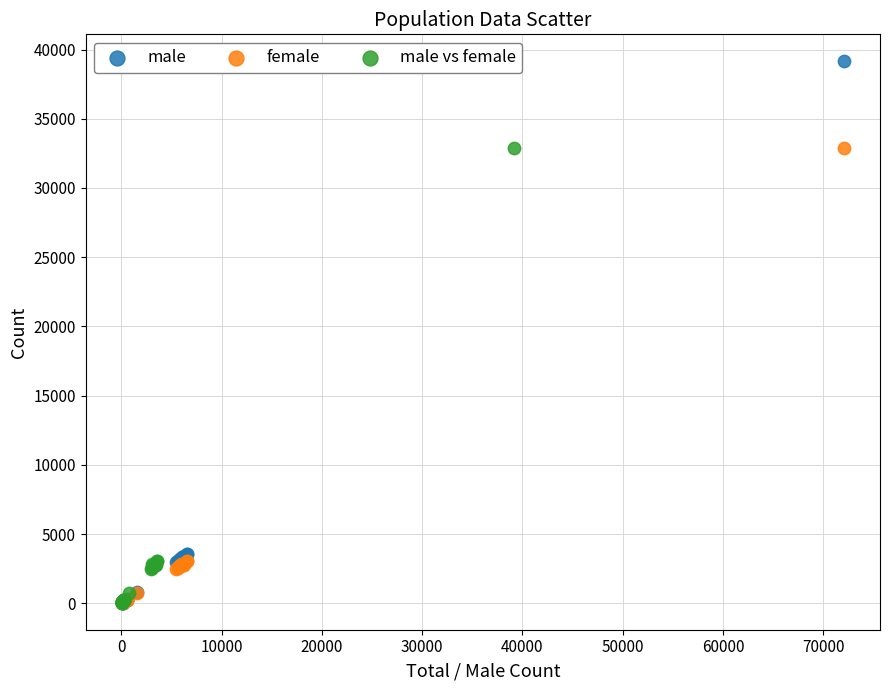

Which series reaches the maximum Y coordinate?

male